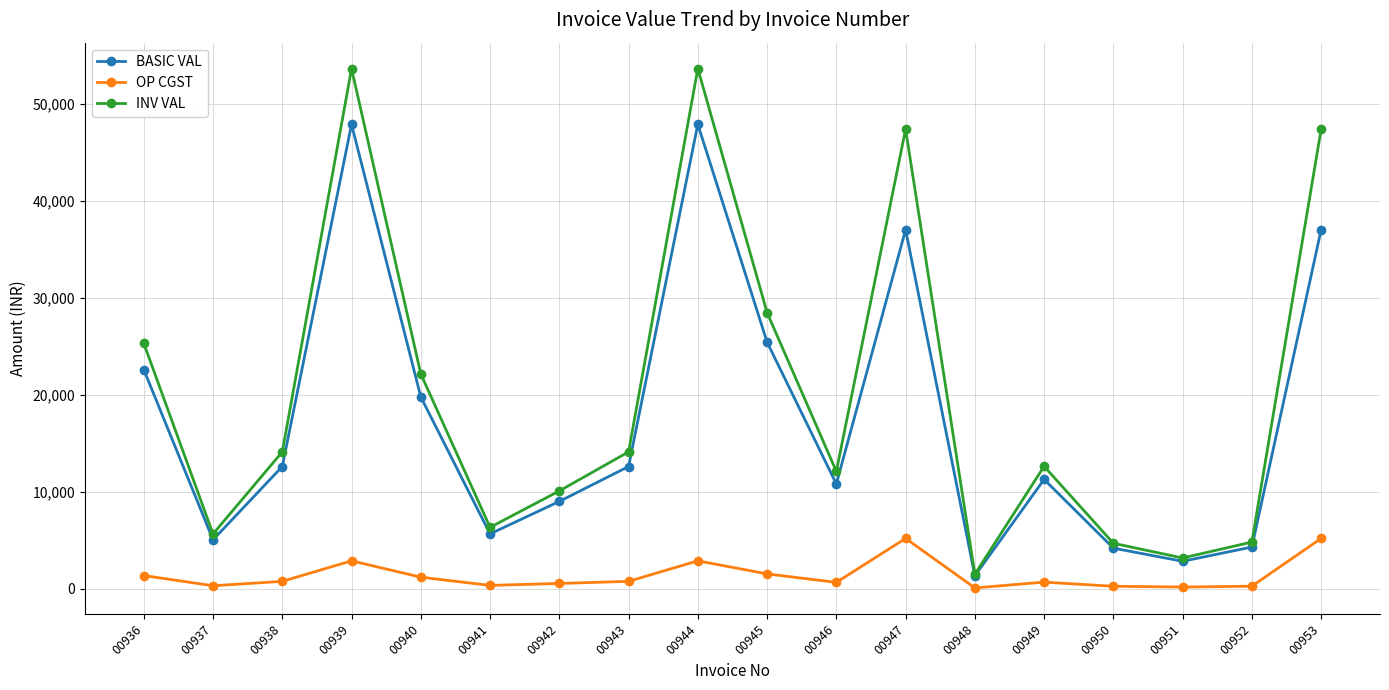

The value of BASIC VAL at 00949 is 11268.0. True or false?

True